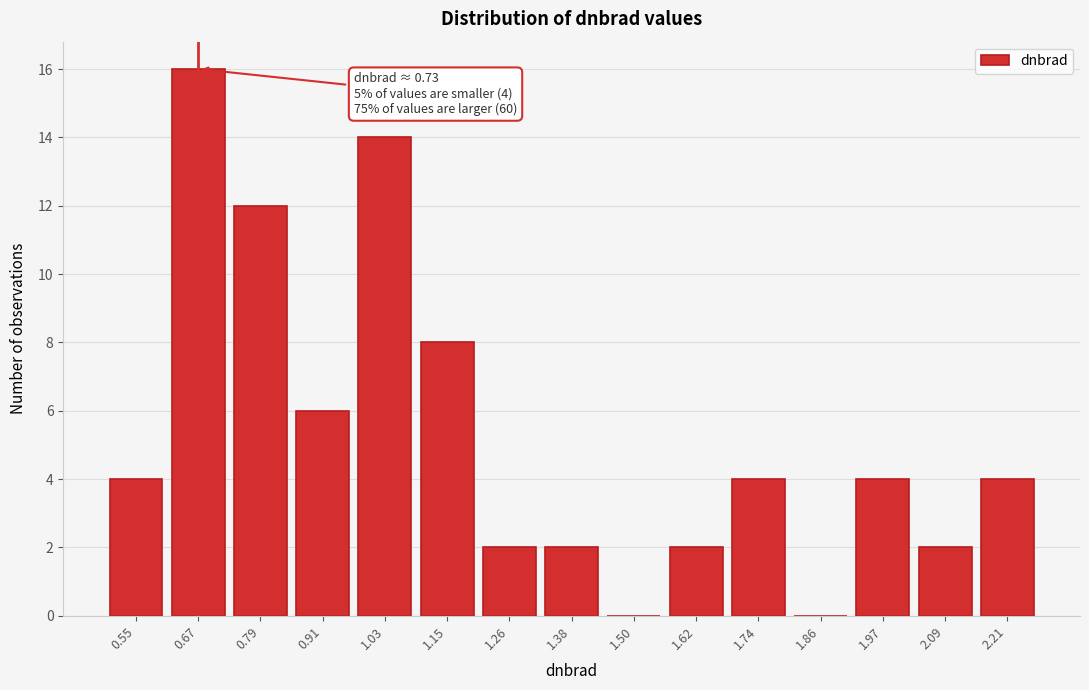

Reading left to right, list all the values displayed in this chart.

0.55=4	0.67=16	0.79=12	0.91=6	1.03=14	1.15=8	1.26=2	1.38=2	1.50=0	1.62=2	1.74=4	1.86=0	1.97=4	2.09=2	2.21=4